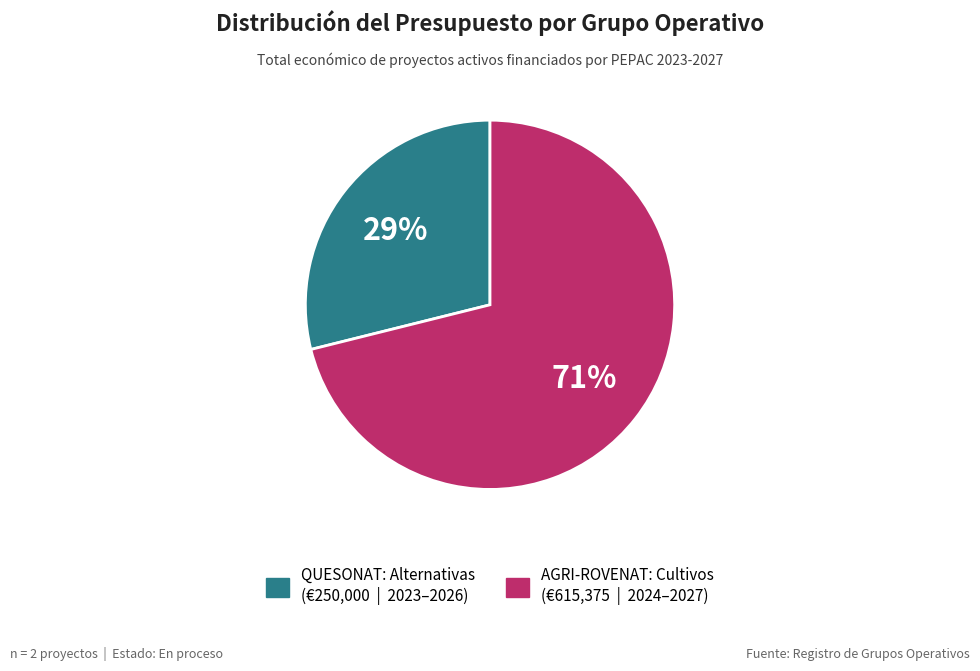

Count the number of slices in the pie.

2